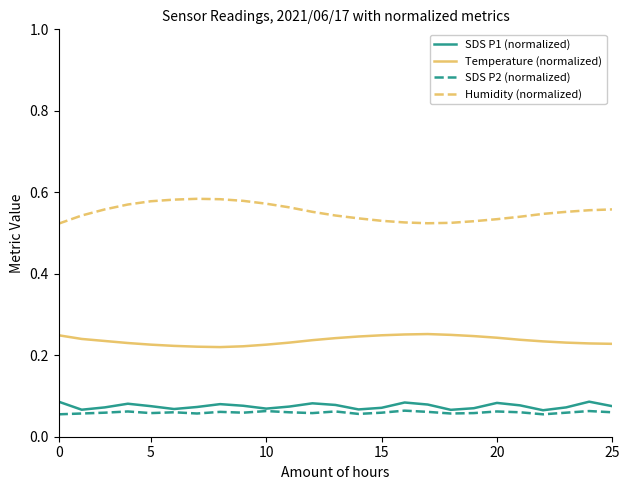

Which series has the largest range (max minus min)?

Humidity (normalized)